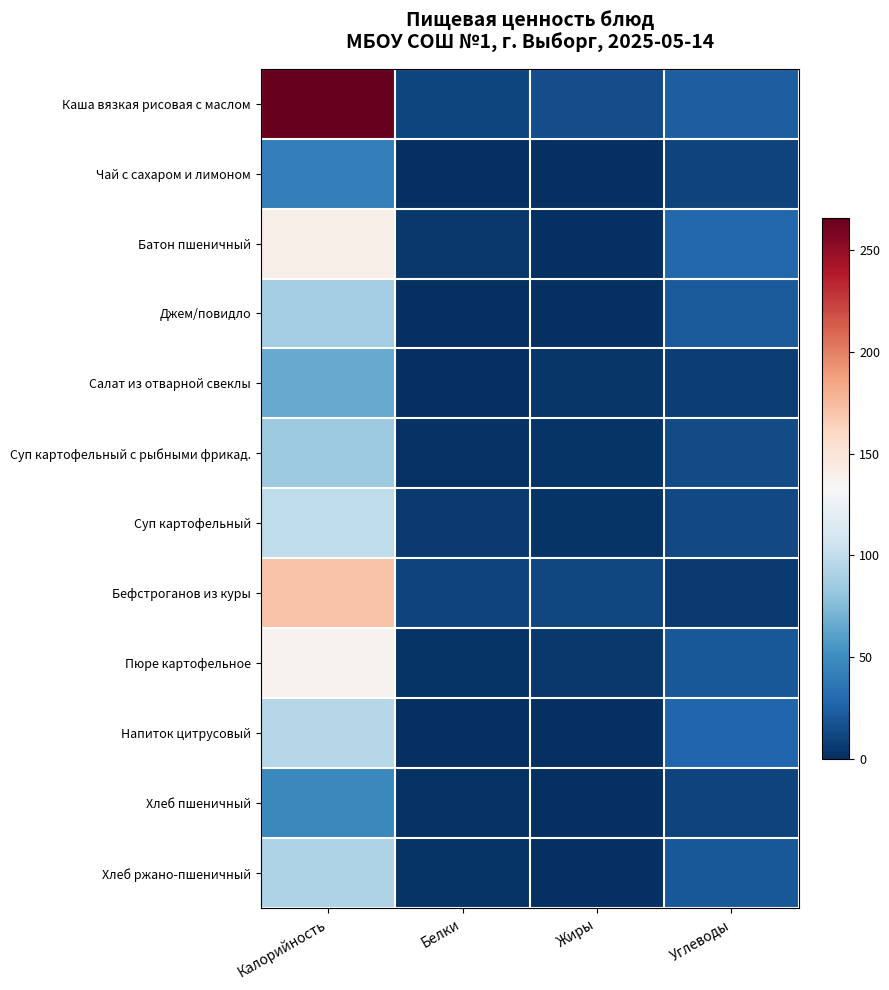

List the series in order of their peak value, highest first.

Каша вязкая рисовая с маслом, Бефстроганов из куры, Батон пшеничный, Пюре картофельное, Суп картофельный, Напиток цитрусовый, Хлеб ржано-пшеничный, Джем/повидло, Суп картофельный с рыбными фрикад., Салат из отварной свеклы, Хлеб пшеничный, Чай с сахаром и лимоном